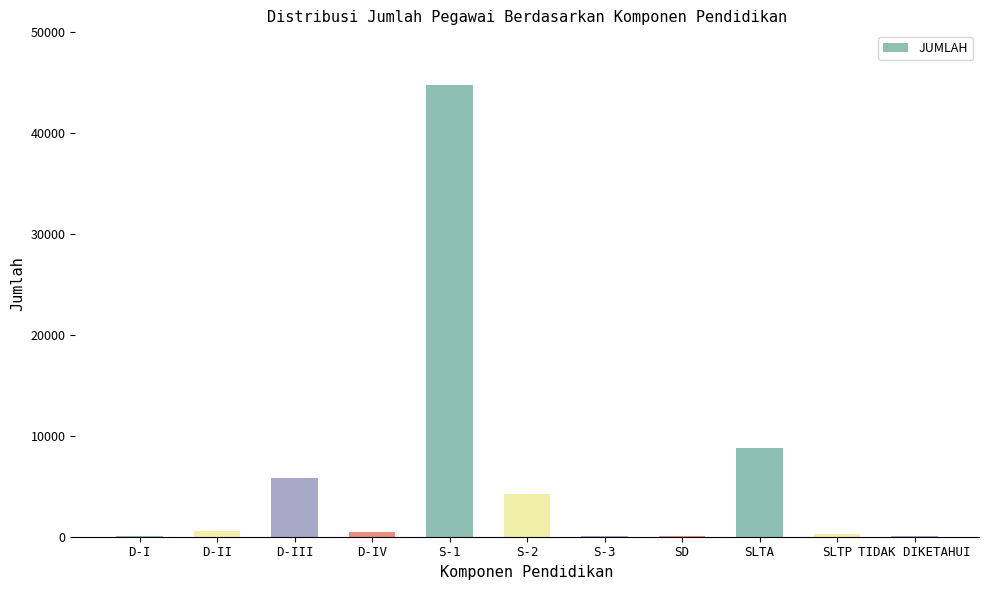

Which category has the highest value across all series?

S-1